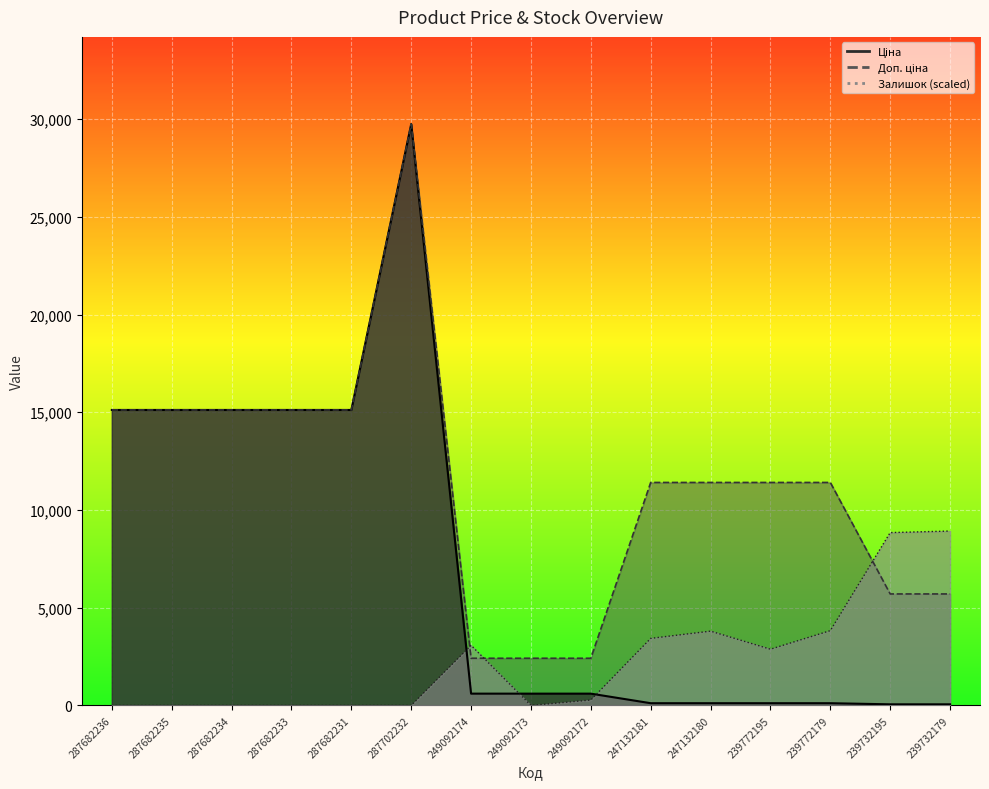

Which category has the highest value across all series?

287702232